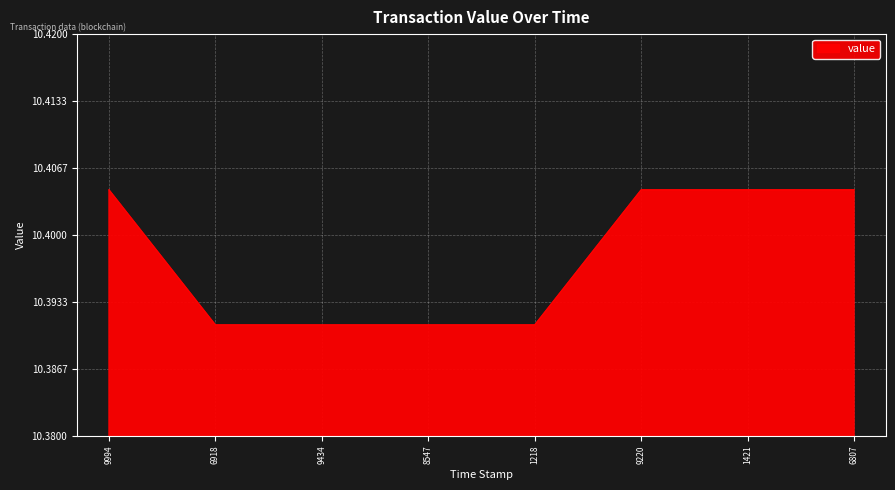

Does the chart display data point markers on the line(s)?

No